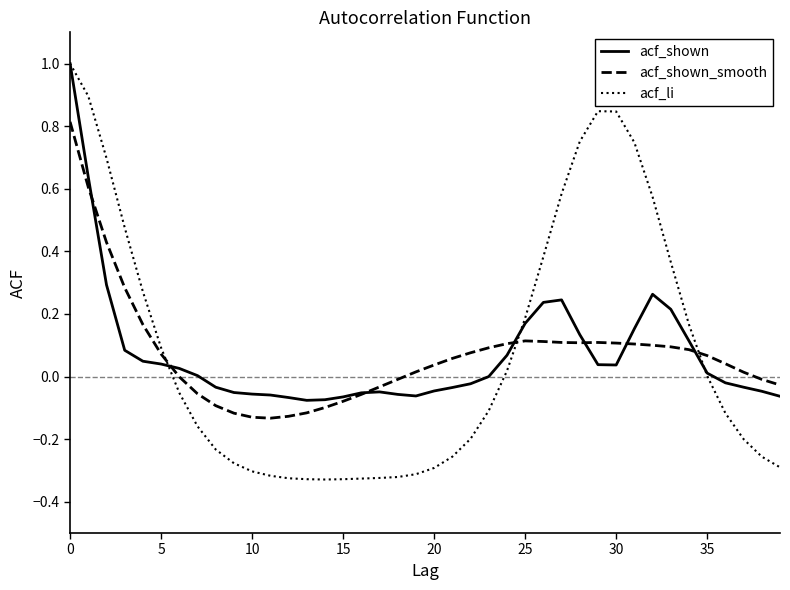

Which series has the largest range (max minus min)?

acf_li